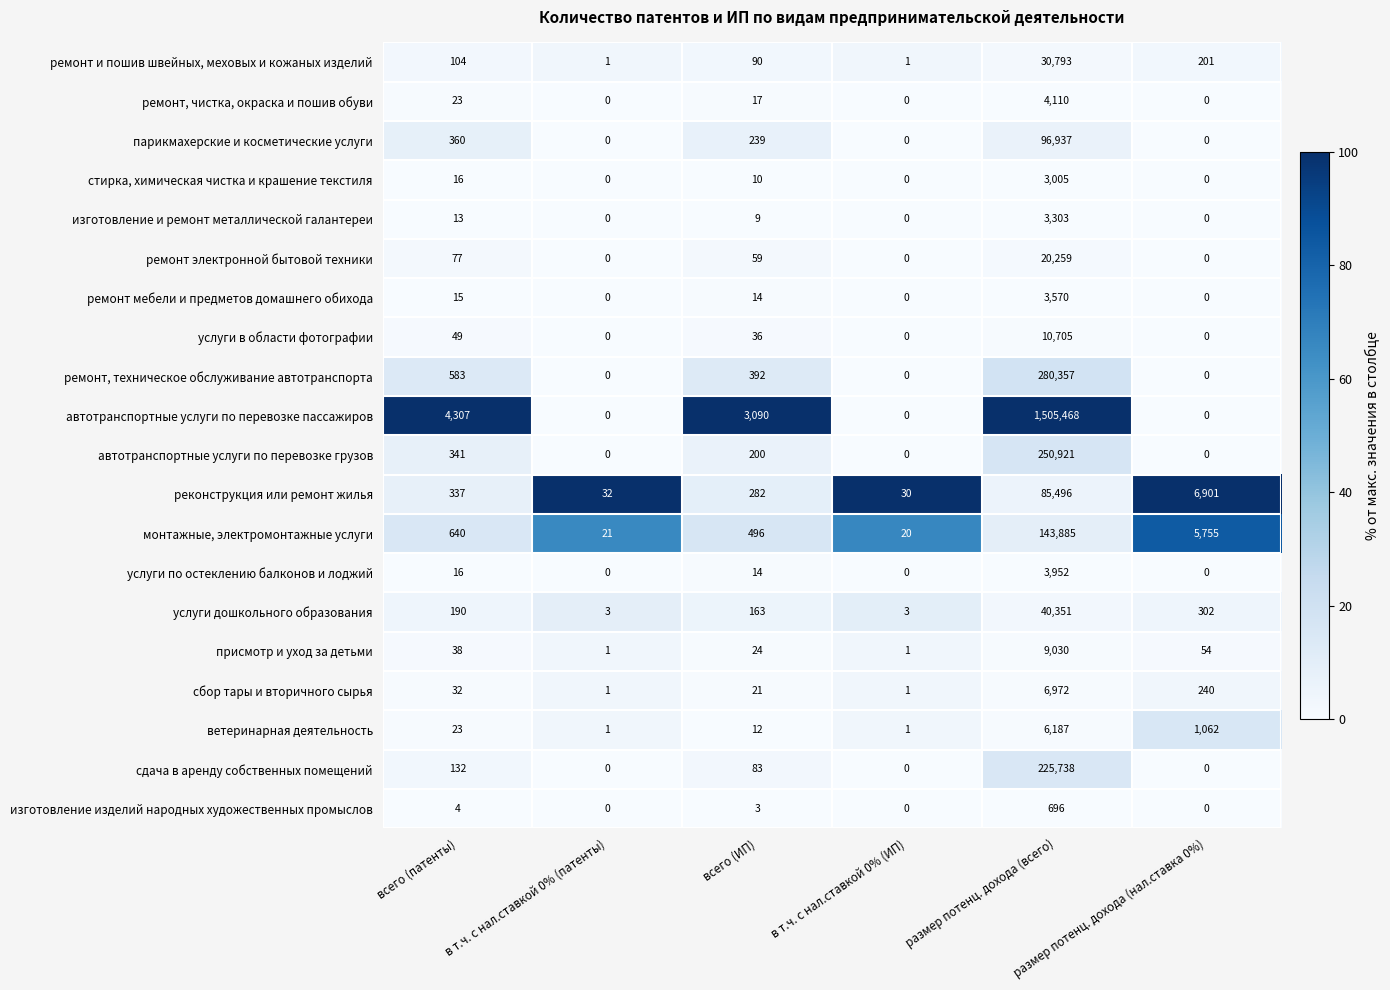

What is the difference between the maximum and second lowest values in the ремонт мебели и предметов домашнего обихода series?

3570